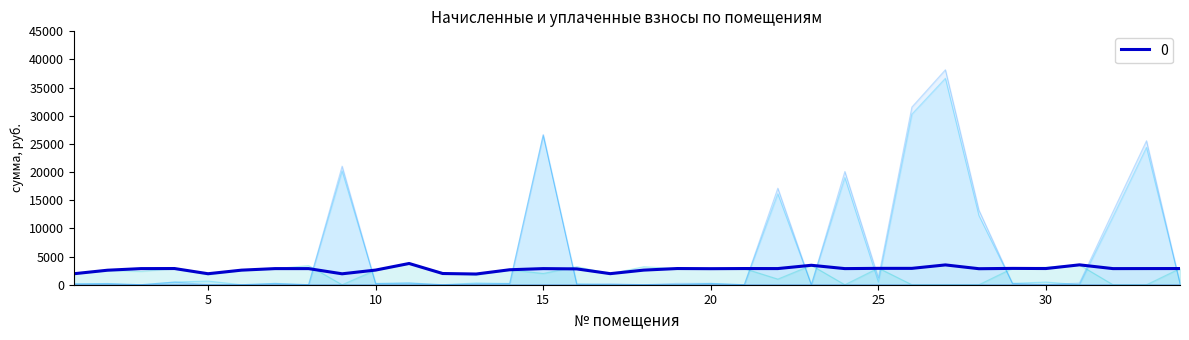

What is the minimum value for 0?

1901.6